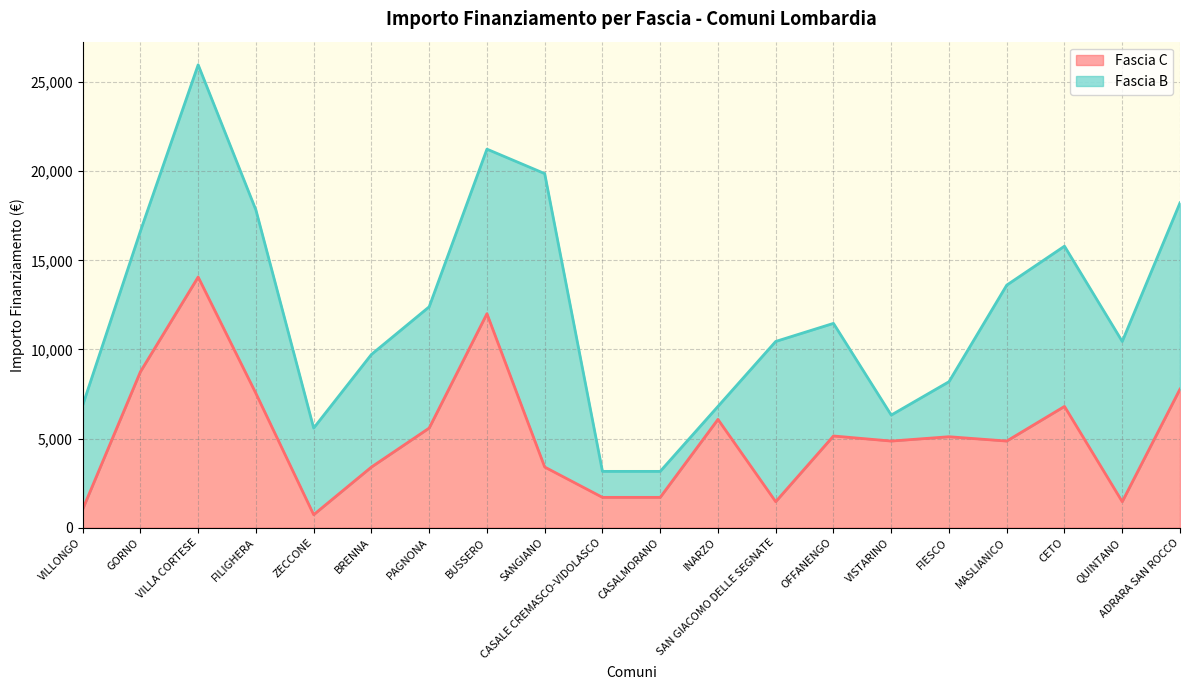

Which category has the highest value across all series?

VILLA CORTESE